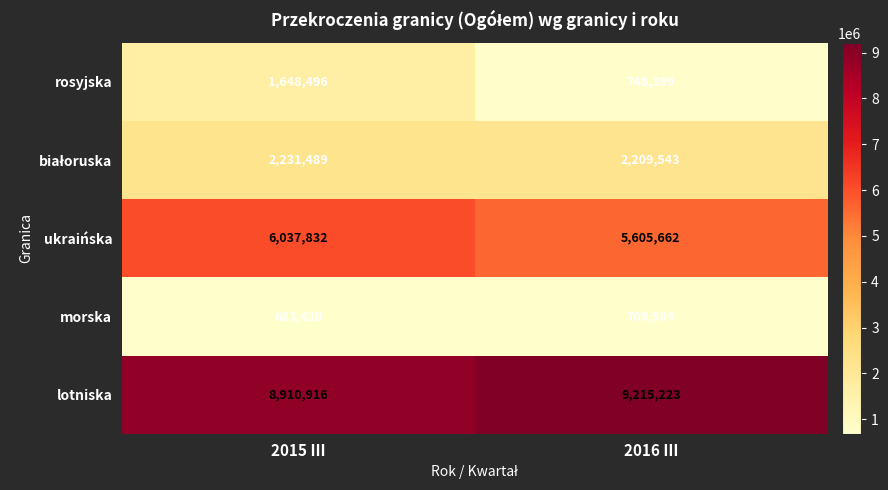

Read the morska value at 2015 III, to the nearest 50.

683400